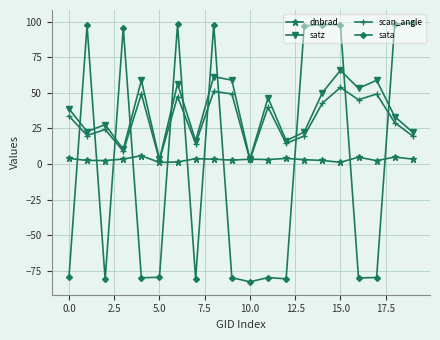

True or false: scan_angle has more than 0 interior local peaks.

True